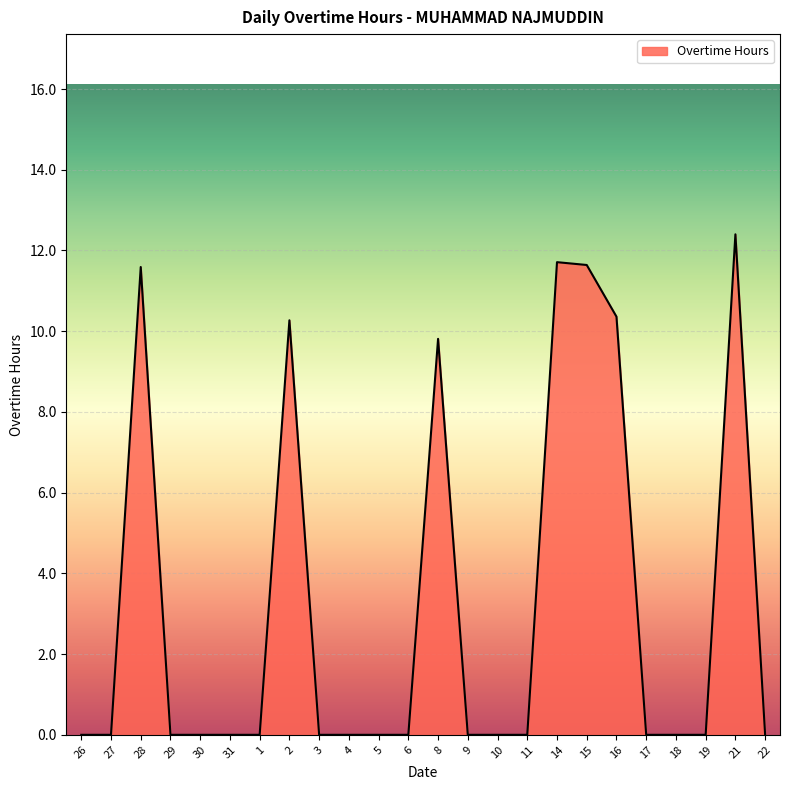

What is the maximum value shown in the chart?

12.4